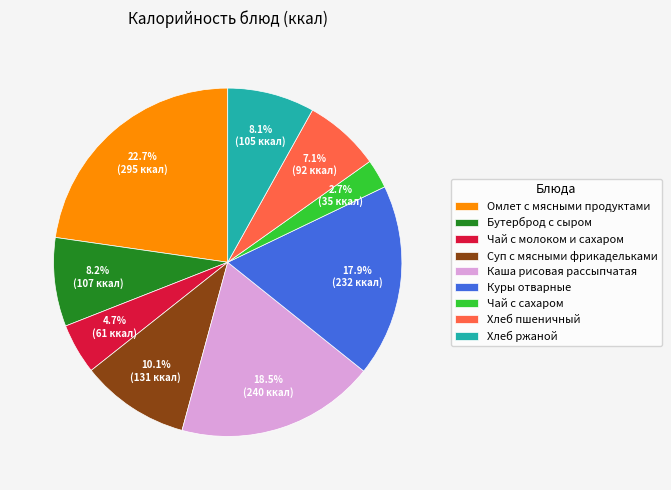

How much of the chart is everything except Омлет с мясными продуктами?

77.3%